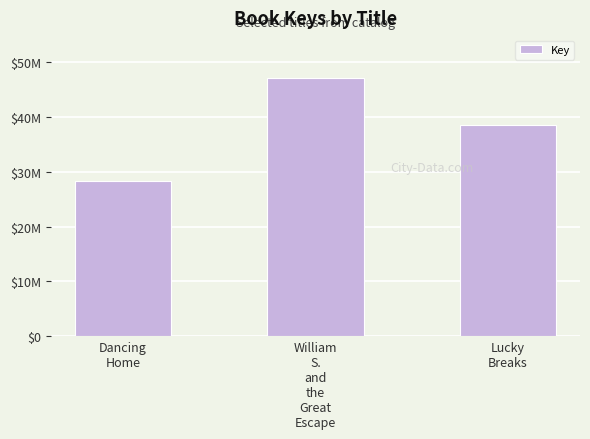

Does the chart contain any negative values?

No